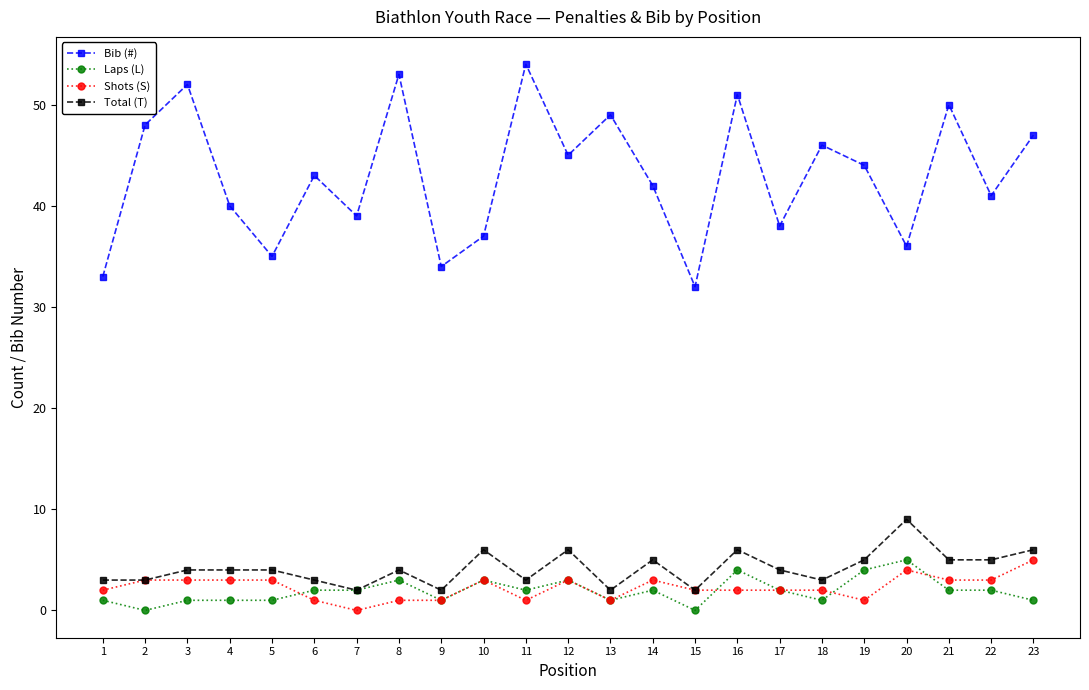

Count the number of data series in this chart.

4